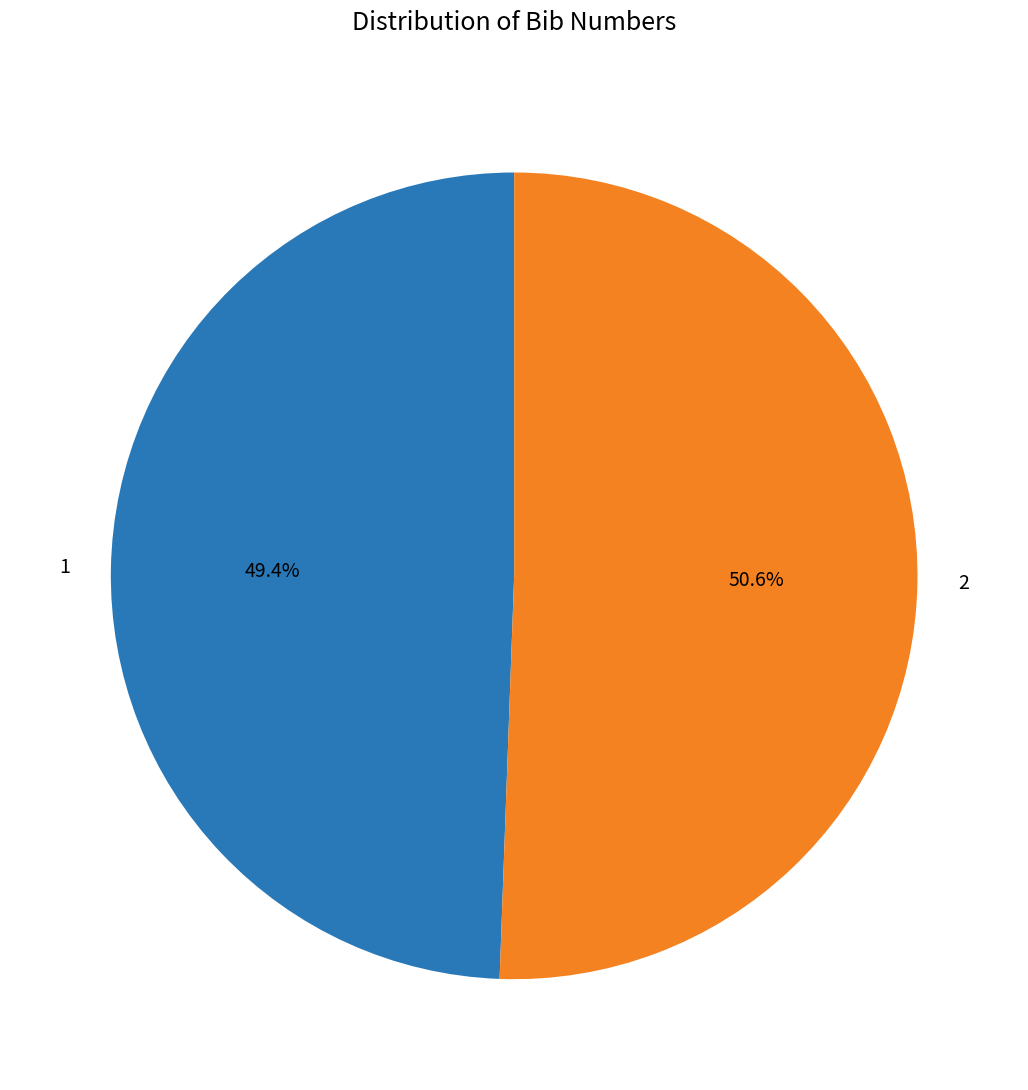

Is it true that 2 is 51% of the pie?

True